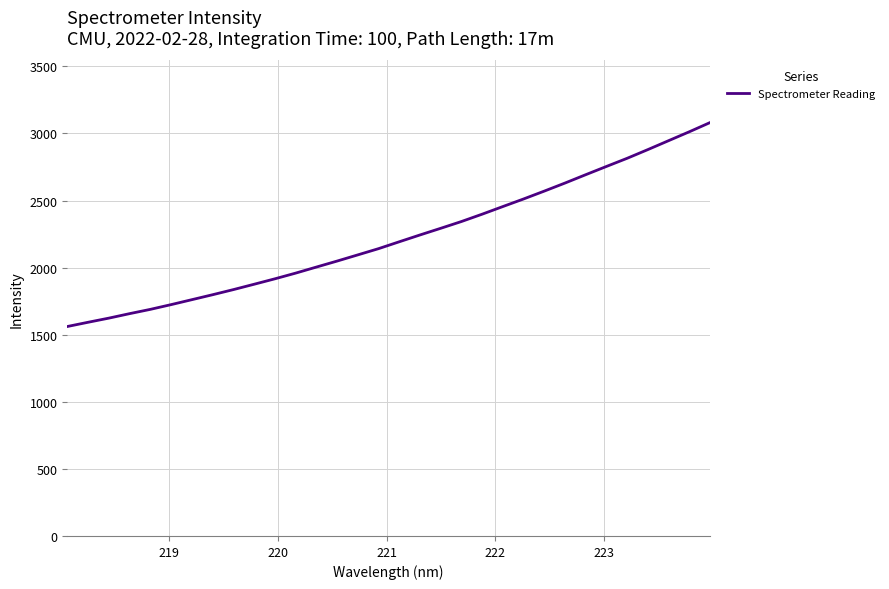

What is the difference between the second highest and minimum values?

1452.1